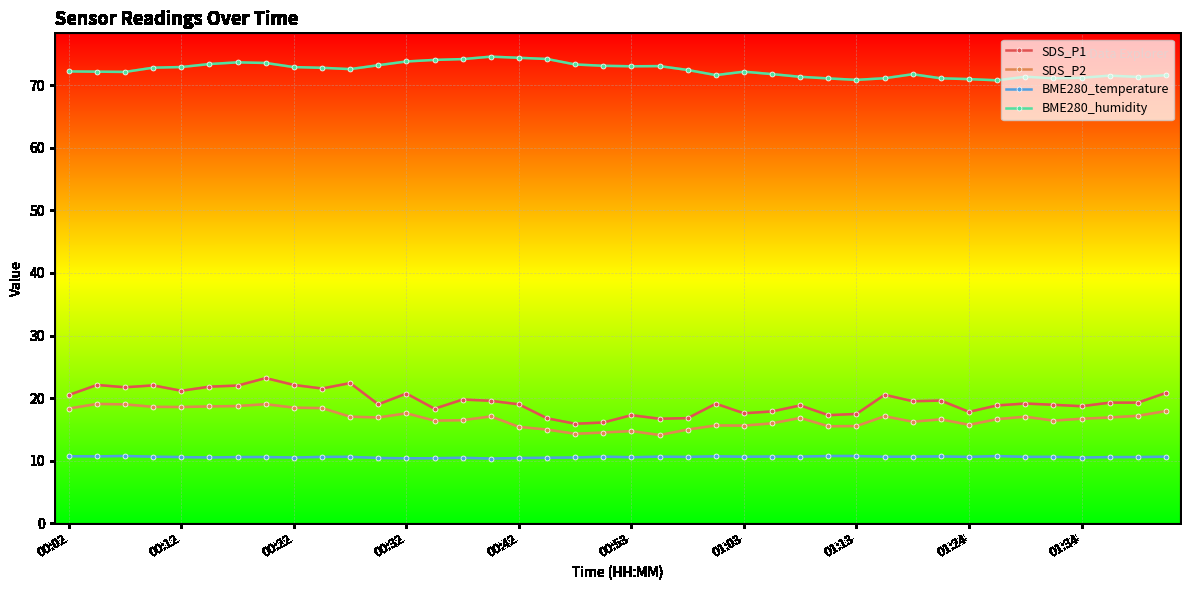

What is the difference between the maximum and second lowest values in the SDS_P1 series?

7.1